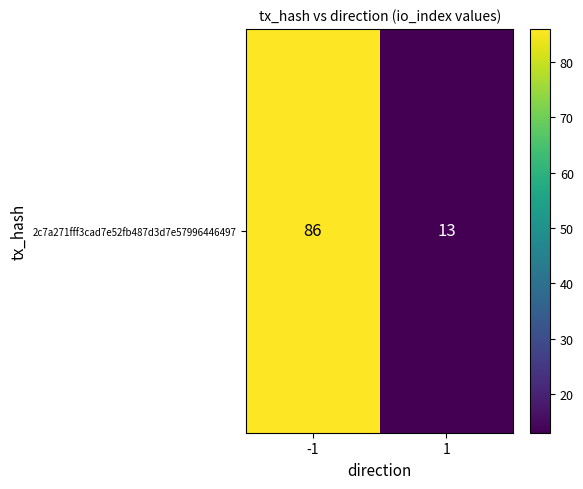

List the labels in order of value, smallest first.

1, -1